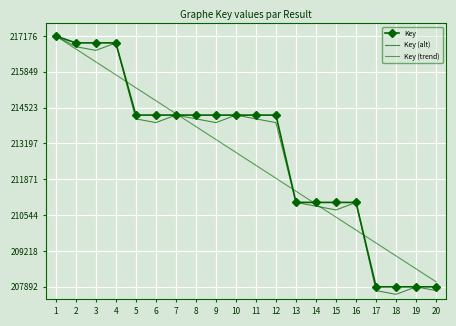

How many interior local valleys does the Key series have?

6